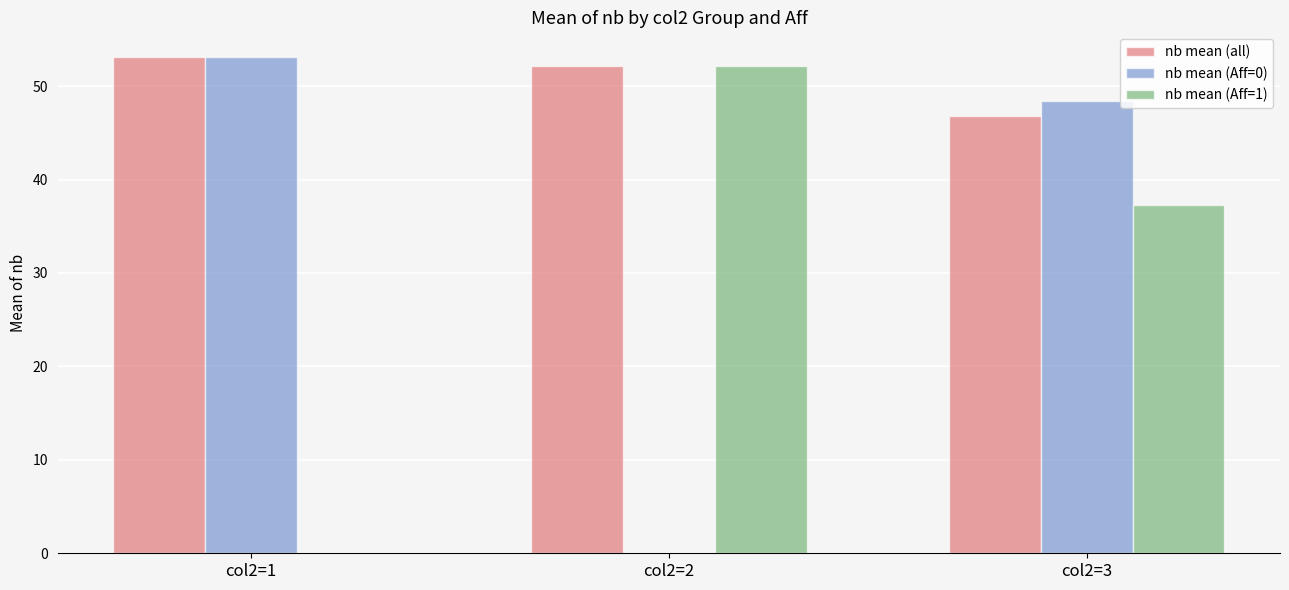

What is the greatest value displayed?

53.1